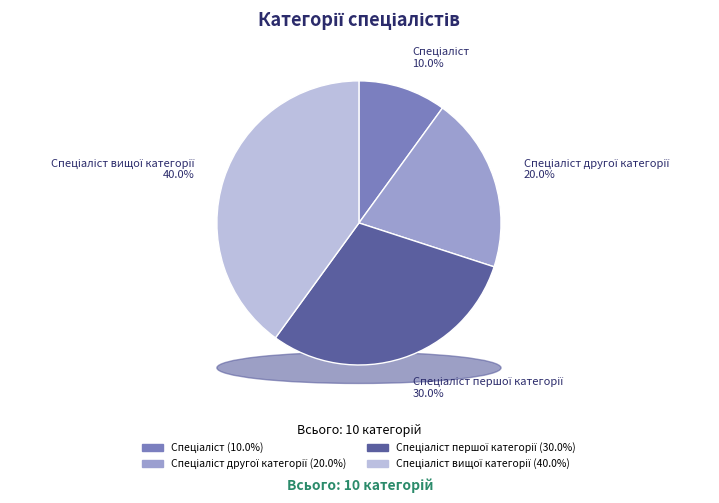

Is it true that Спеціаліст вищої категорії is 40% of the pie?

True